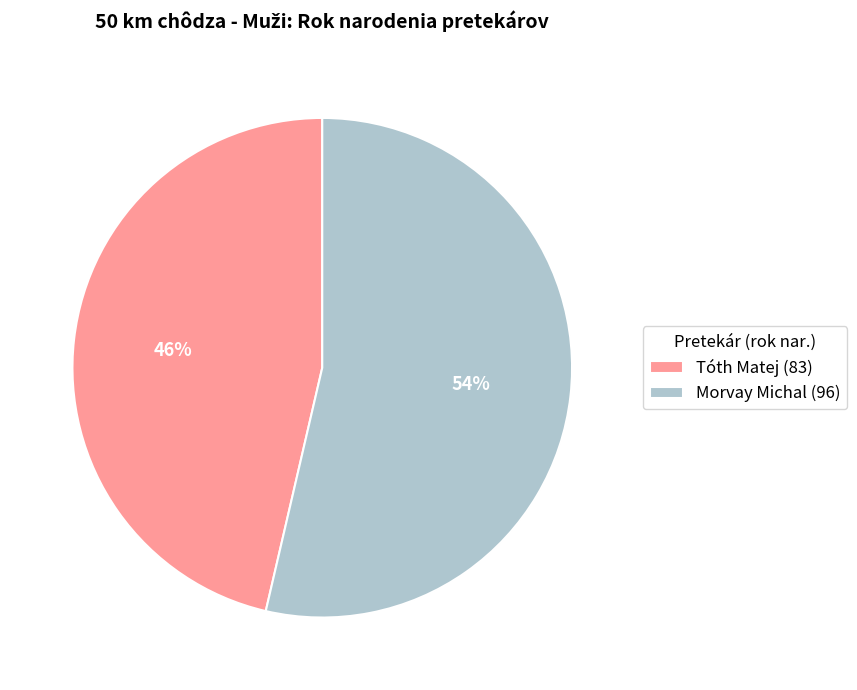

How many segments does this pie chart have?

2